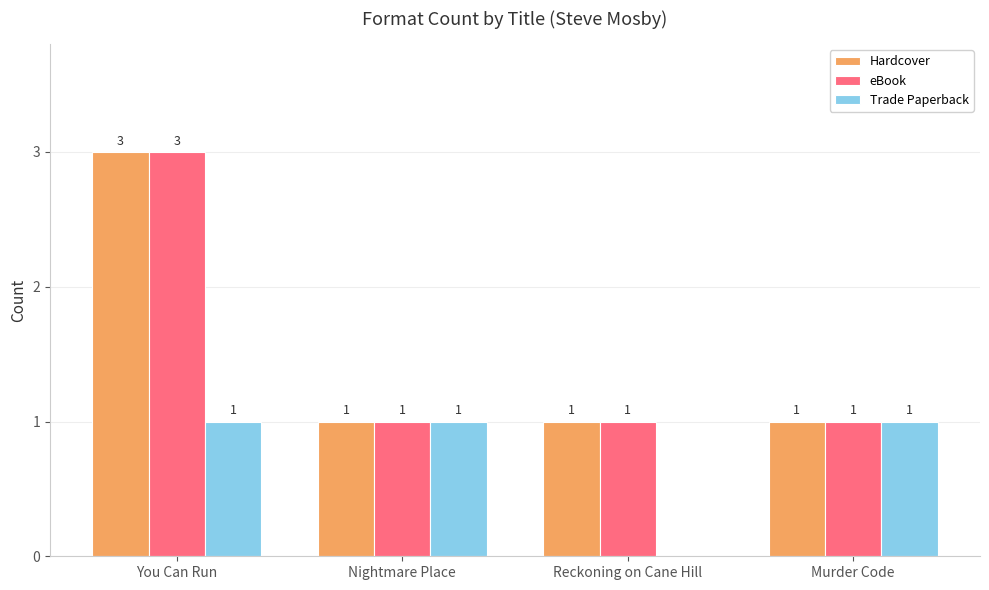

What is the sum of all Trade Paperback values?

3